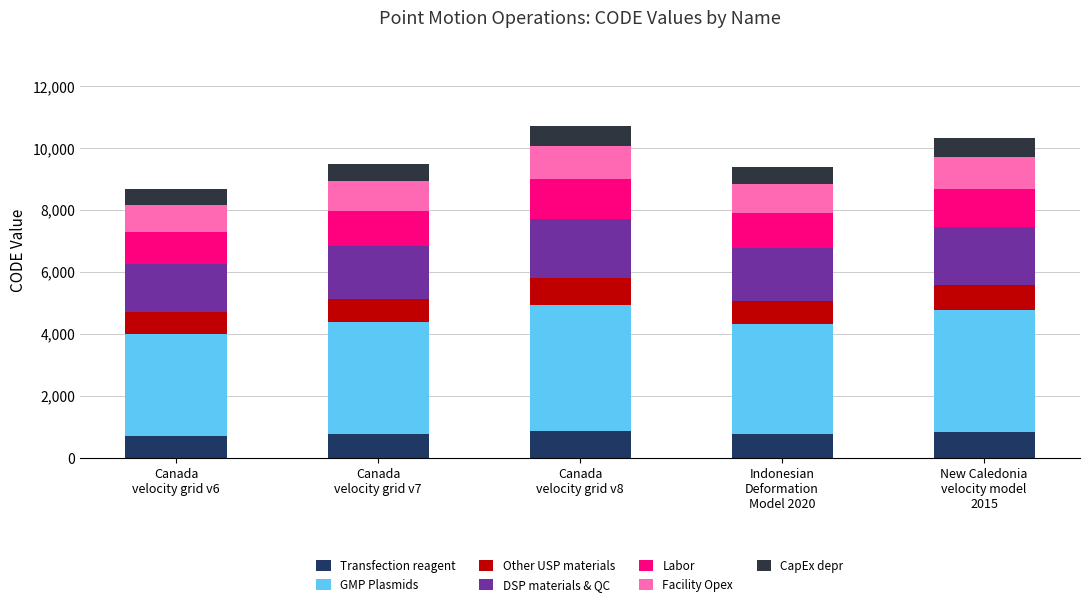

Are the bars grouped side by side (vs. stacked)?

No